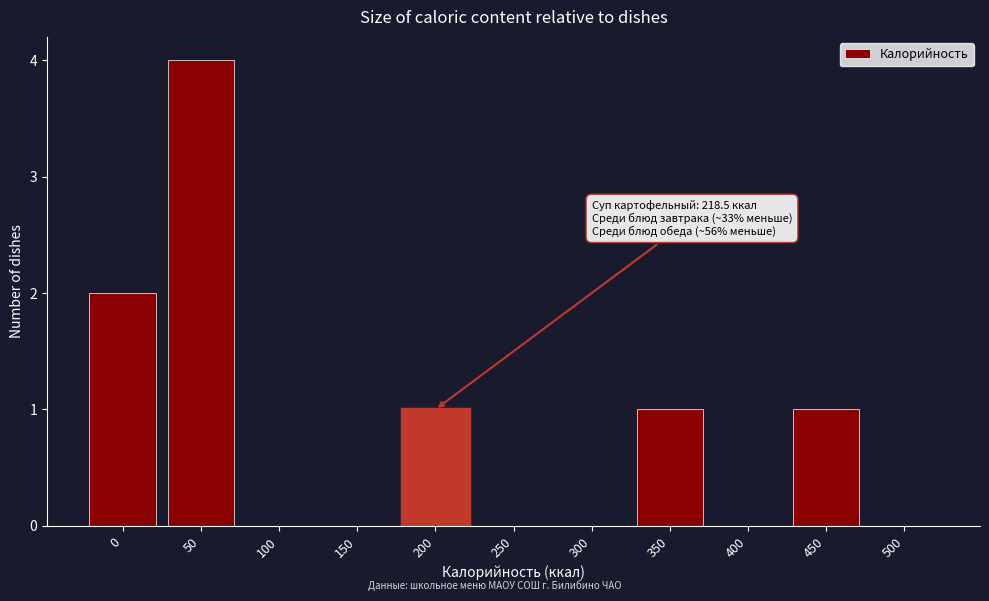

Reading left to right, list all the values displayed in this chart.

0=2	50=4	100=0	150=0	200=1	250=0	300=0	350=1	400=0	450=1	500=0